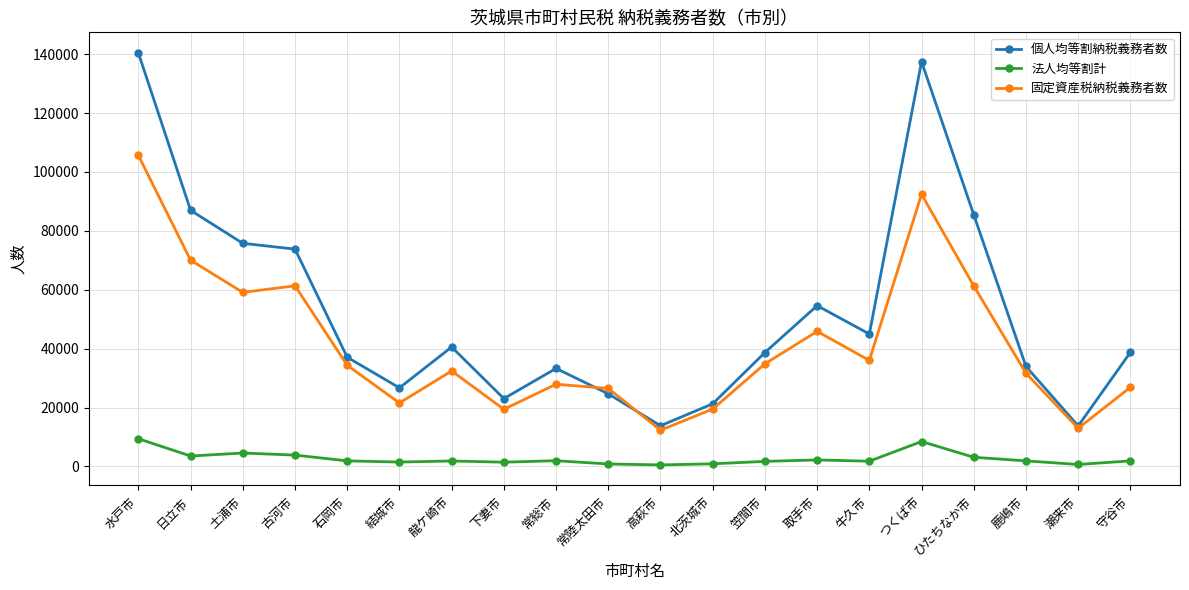

Rank the series at 鹿嶋市 from lowest to highest value.

法人均等割計, 固定資産税納税義務者数, 個人均等割納税義務者数